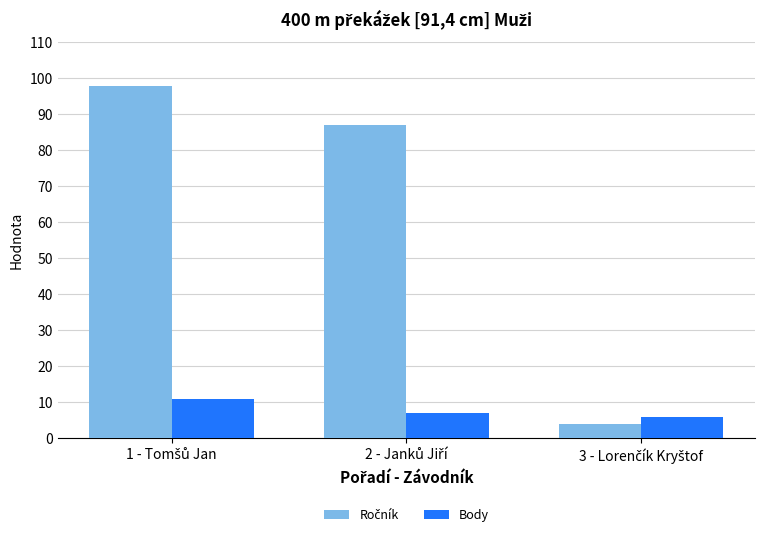

How many groups of bars are there?

3